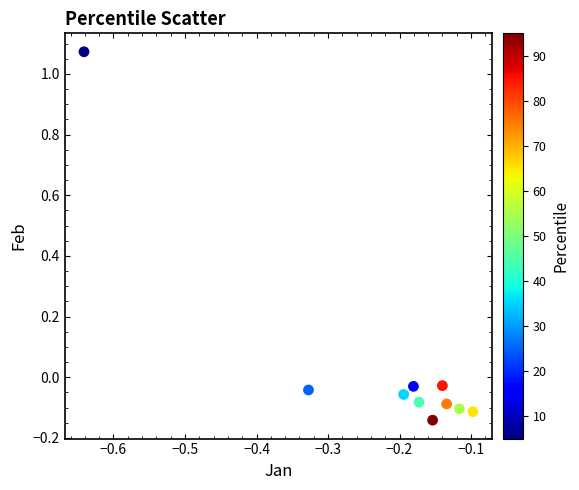

What is the range of X values (max minus min)?

0.5